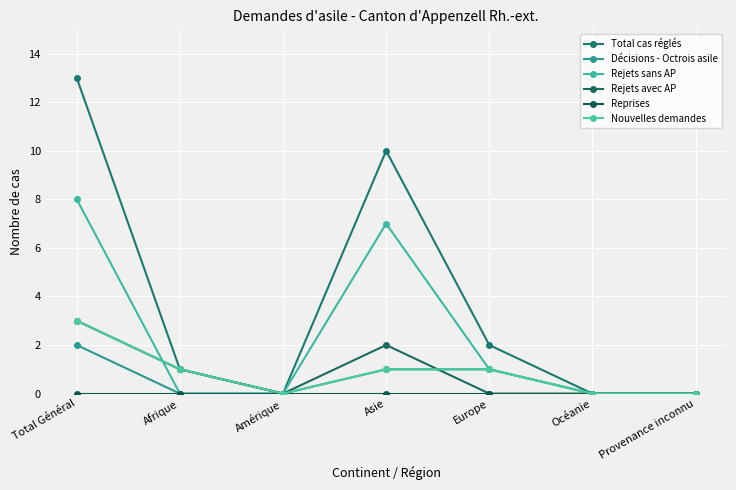

Reading right to left, transcribe all the data shown in this chart.

Total cas réglés: 0	0	2	10	0	1	13
Décisions - Octrois asile: 0	0	1	1	0	0	2
Rejets sans AP: 0	0	1	7	0	0	8
Rejets avec AP: 0	0	0	2	0	1	3
Reprises: 0	0	0	0	0	0	0
Nouvelles demandes: 0	0	1	1	0	1	3